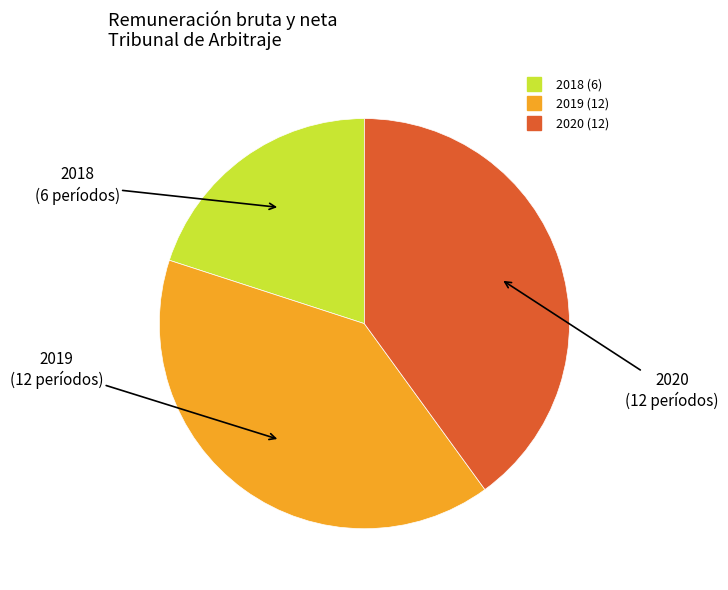

Does any single category account for the majority?

No